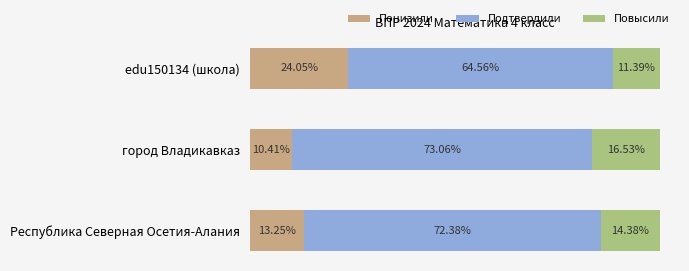

At which category is the sum across all series the highest?

Республика Северная Осетия-Алания